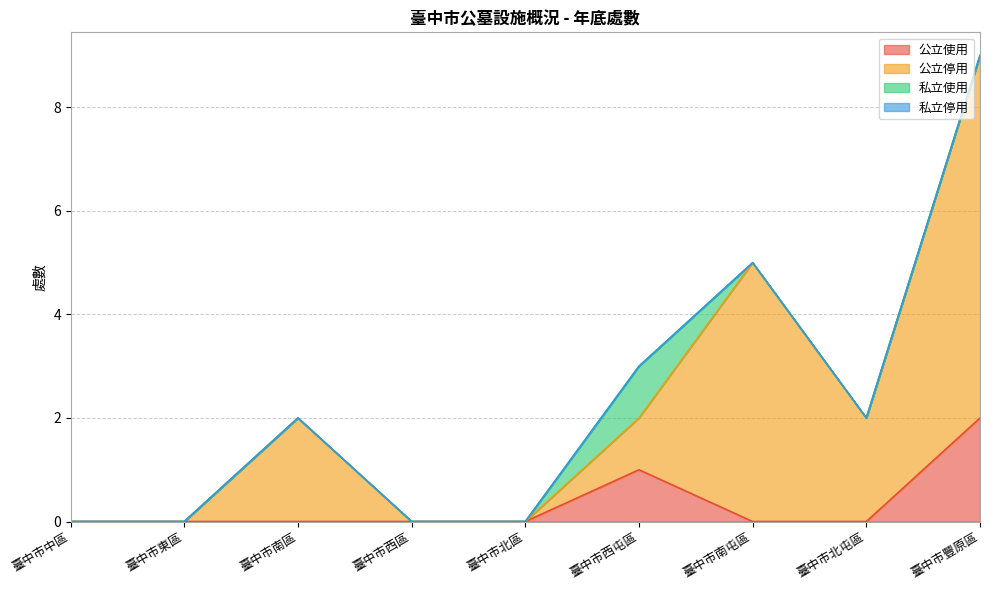

In 公立停用, how many points are higher than both neighbors (excluding endpoints)?

2